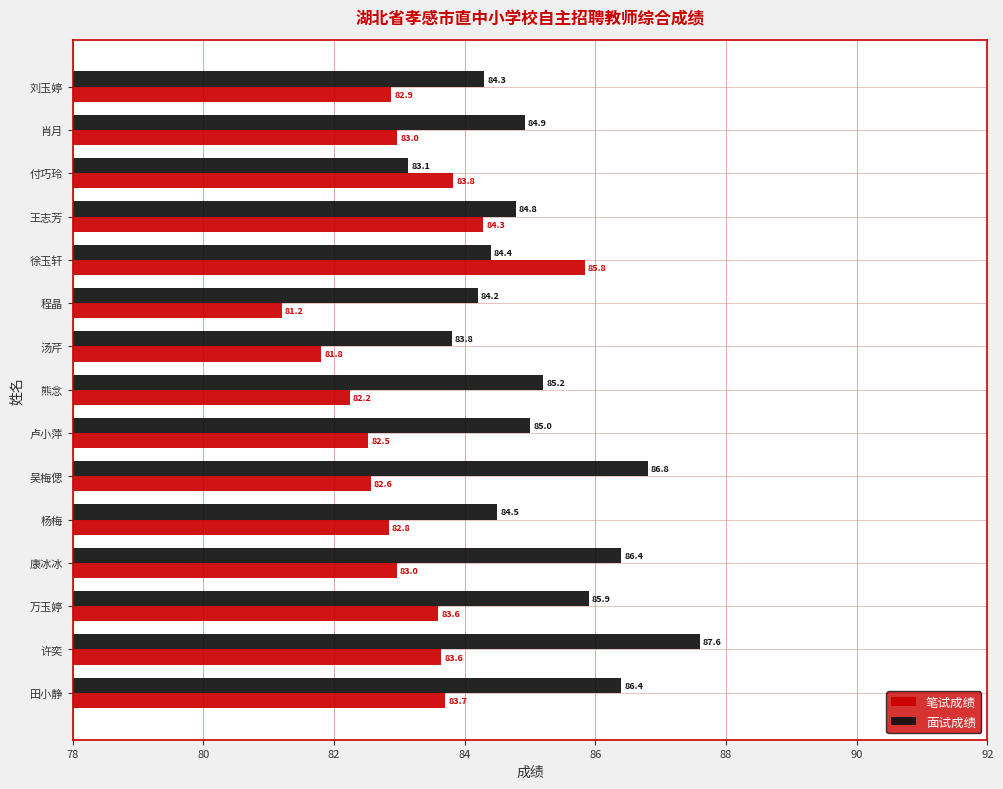

Is the value of 面试成绩 at 刘玉婷 greater than the value of 笔试成绩 at 万玉婷?

Yes